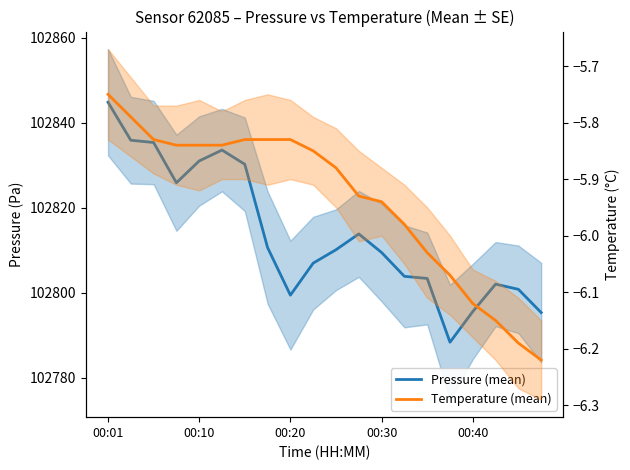

True or false: Pressure (mean) and Temperature (mean) cross at least once.

False